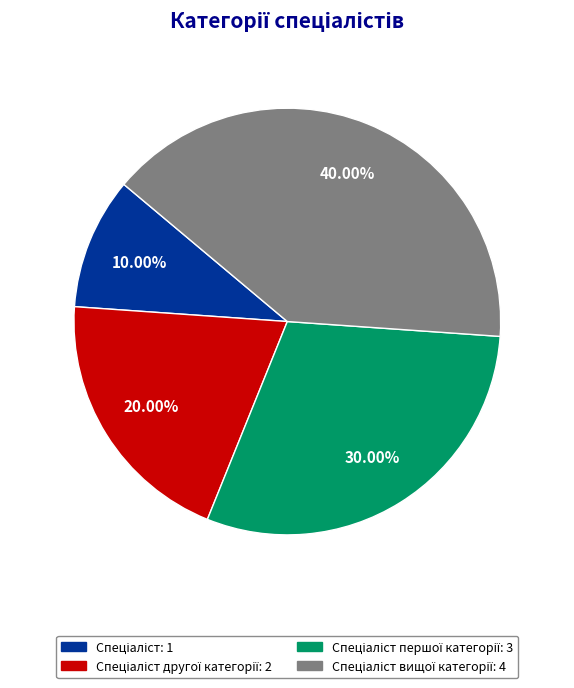

To the nearest percent, what is the difference between the largest and smallest slice percentages?

30%